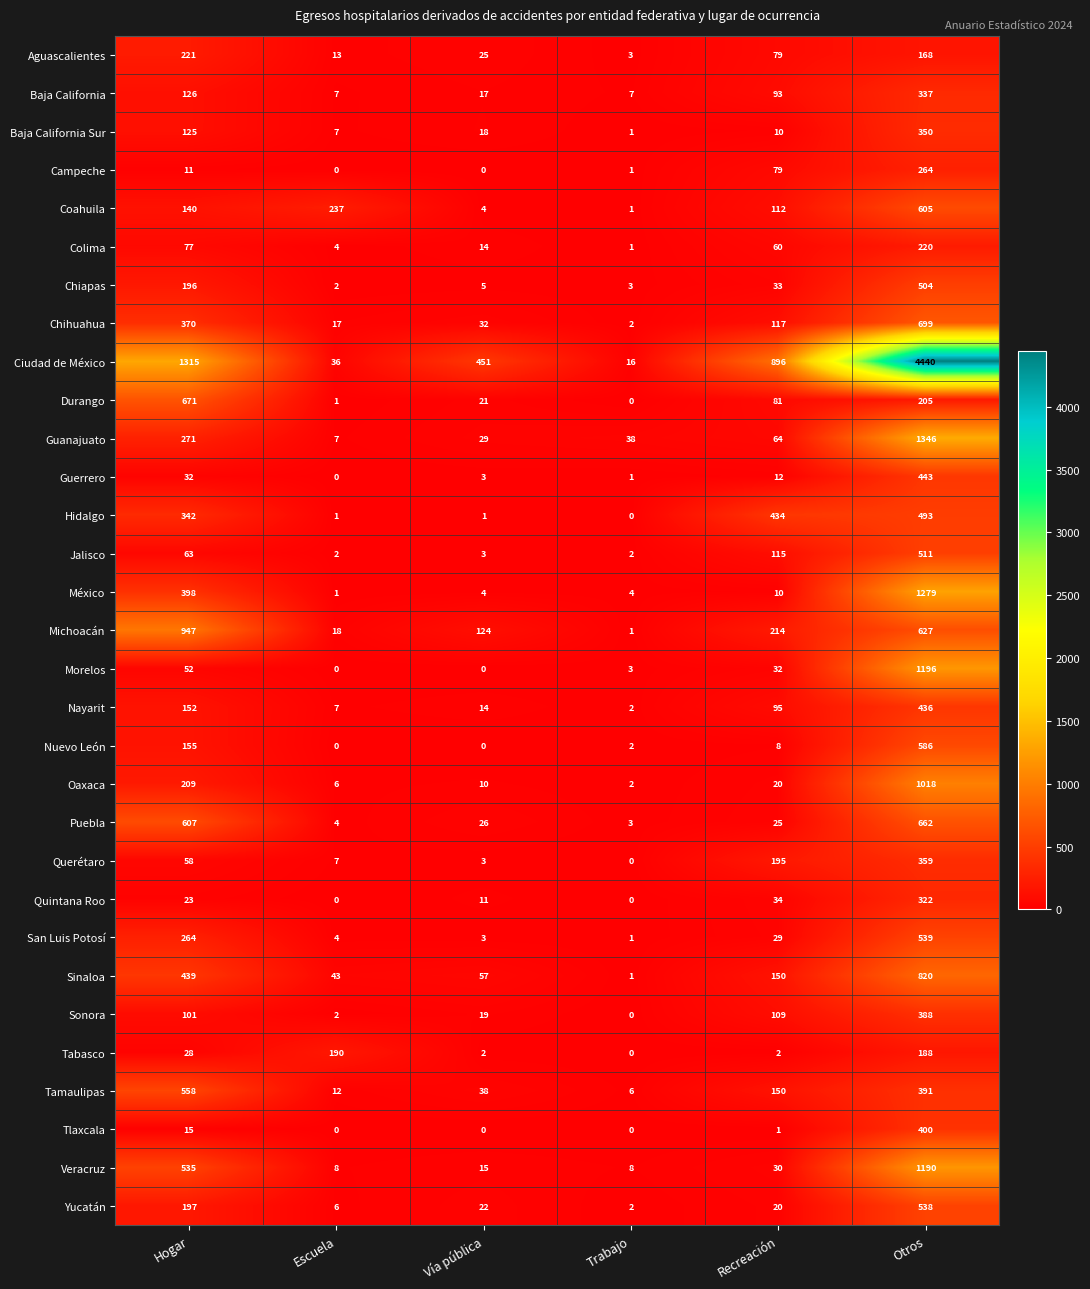

Which category has the highest value across all series?

Otros